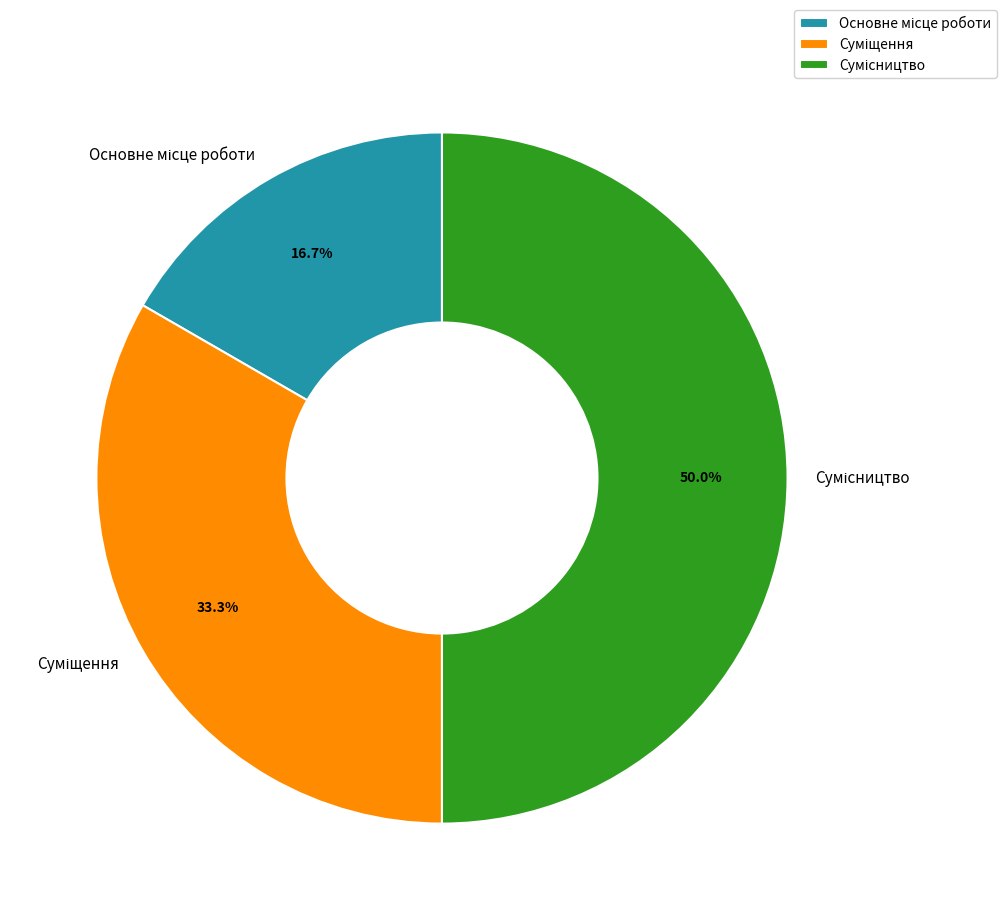

To the nearest percent, what portion does Основне місце роботи represent?

17%